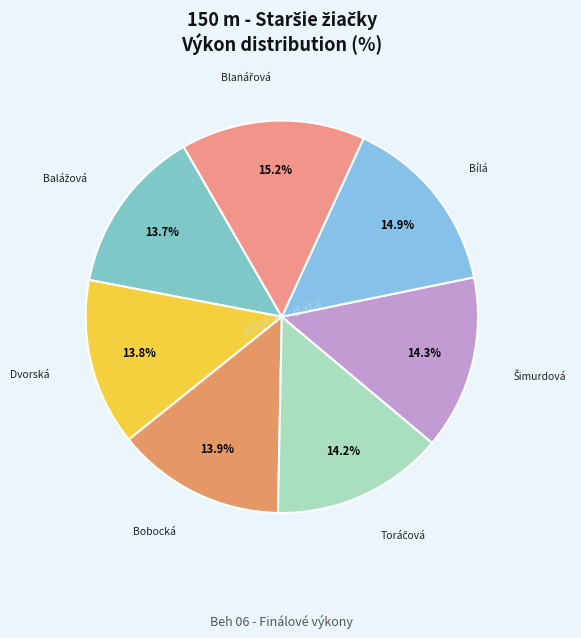

Is there any slice that represents more than half of the pie?

No